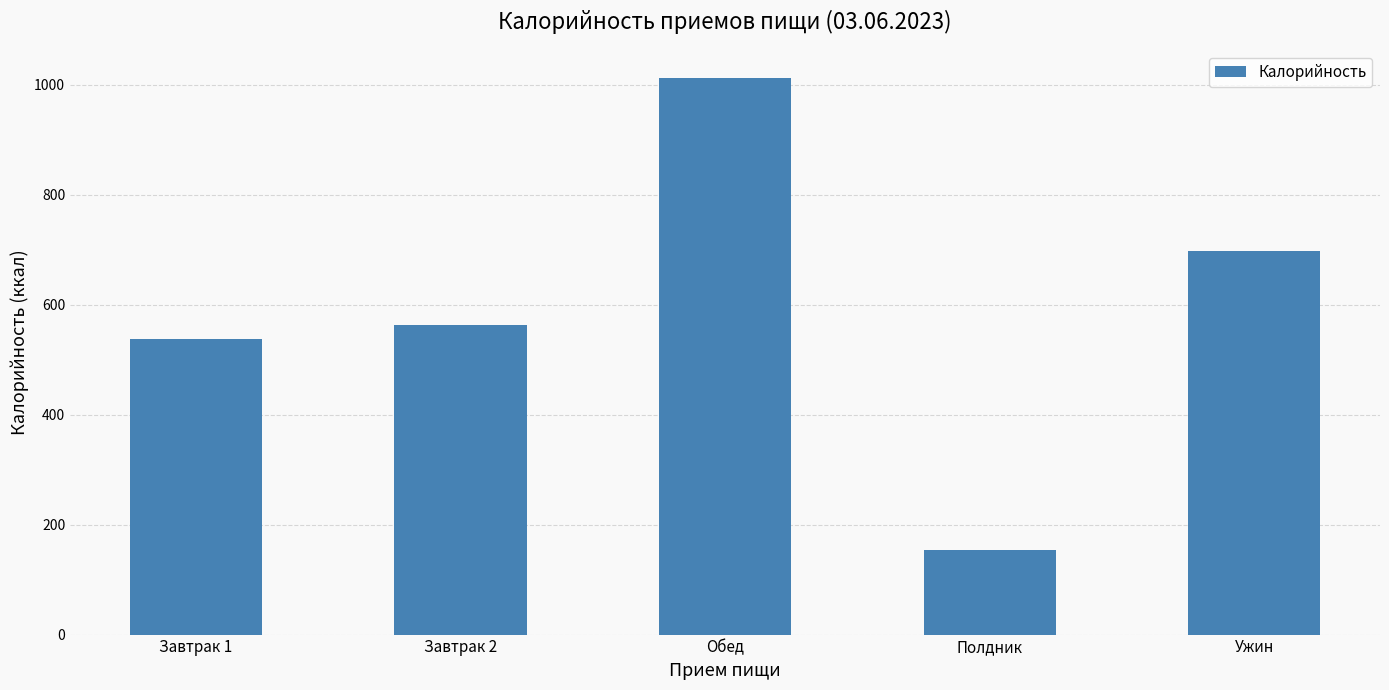

Approximately how many times larger is the value at Завтрак 1 compared to Полдник?

3.5